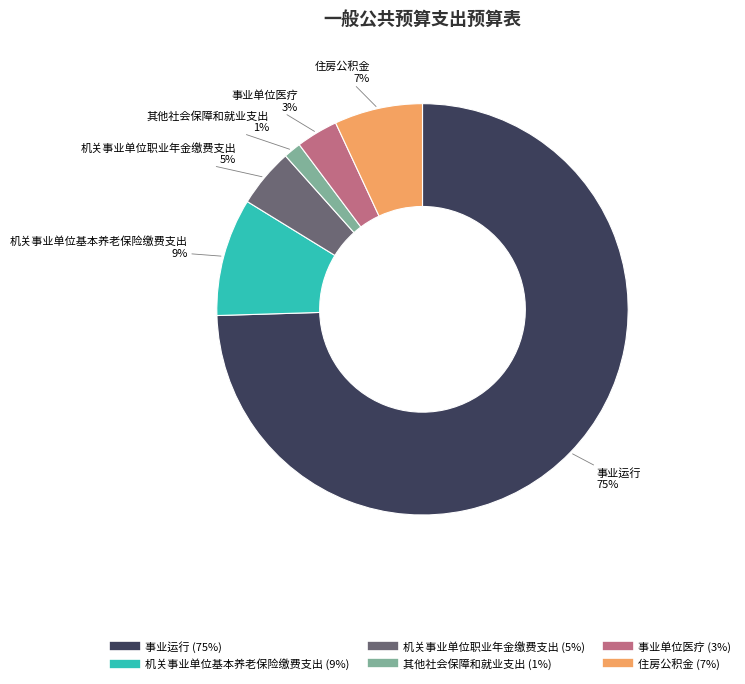

Which category has the smallest portion of the pie?

其他社会保障和就业支出